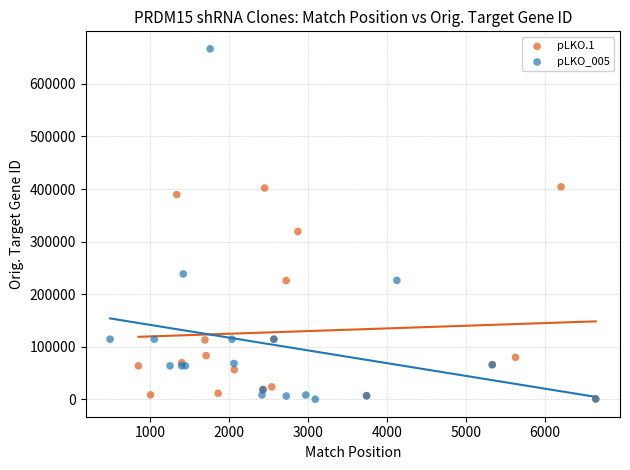

Which series reaches the maximum Y coordinate?

pLKO_005